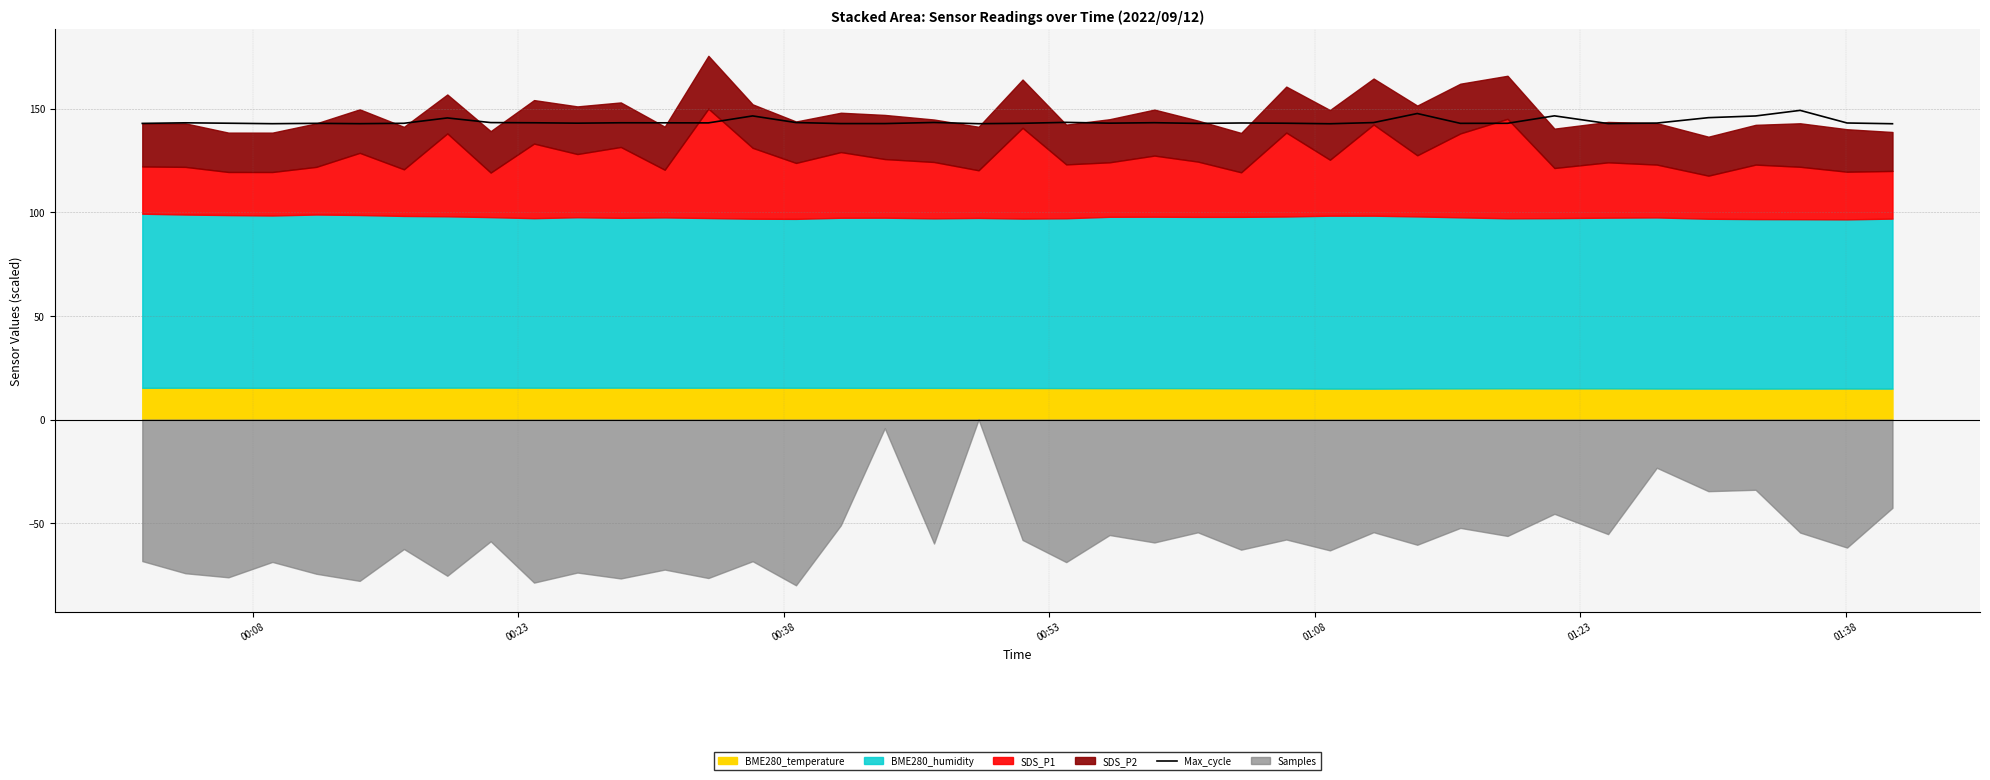

Does the chart have visible grid lines?

Yes